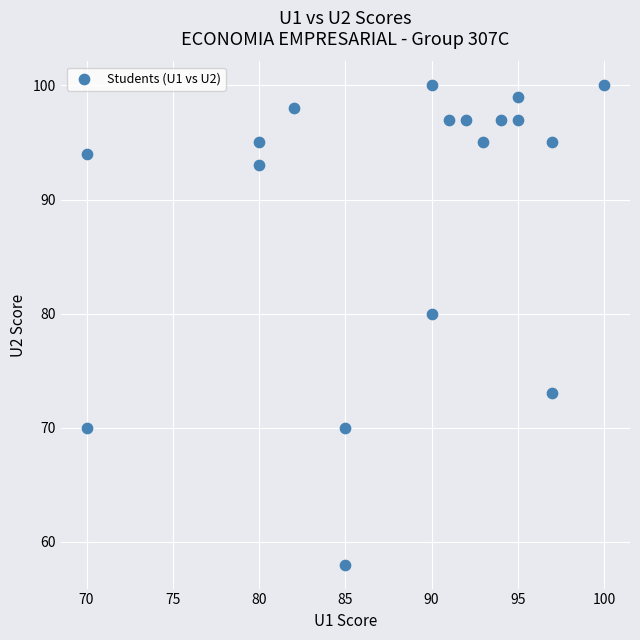

What Y value in the scatter plot is closest to 79?

80